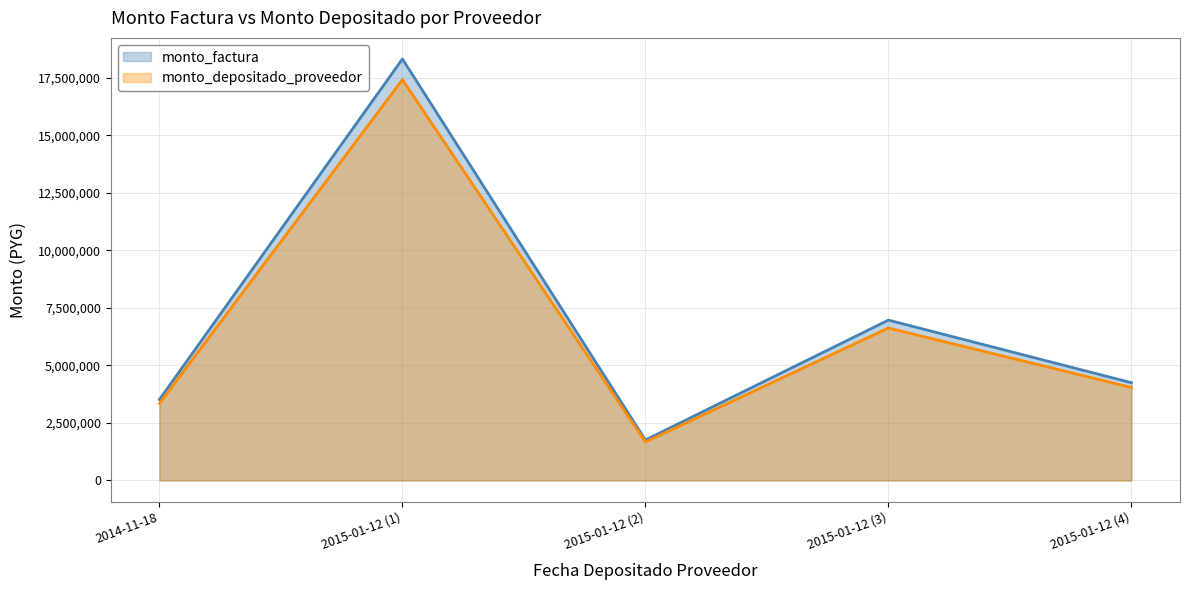

How many data points in monto_factura are above 4250000?

2